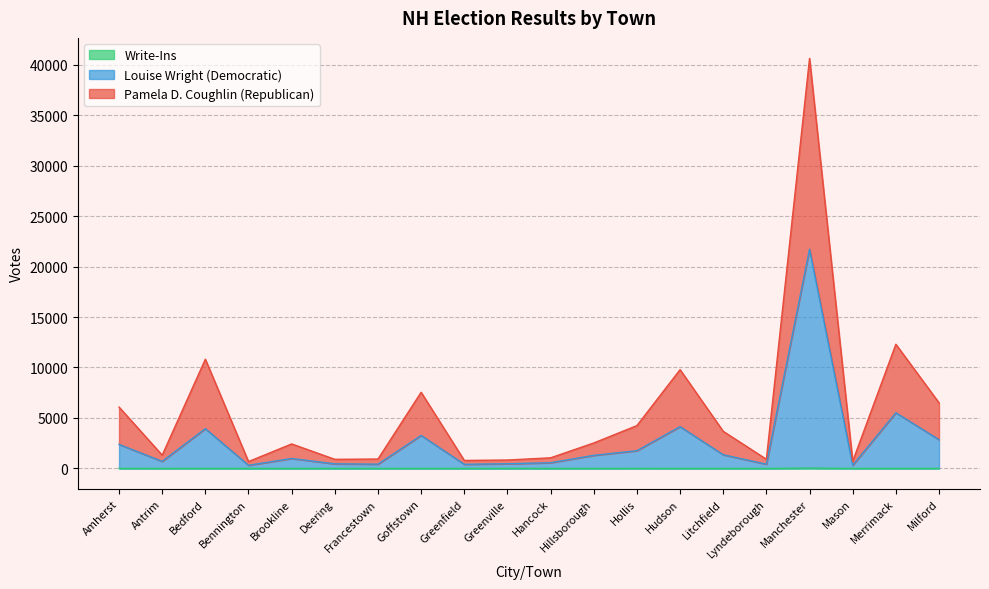

At how many categories does at least one series exceed 16787?

1